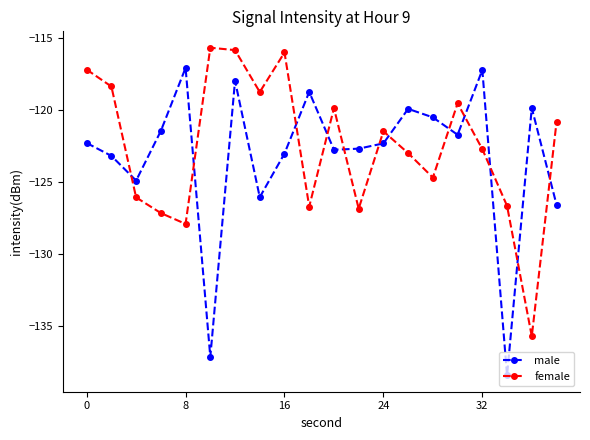

How many interior local peaks does the female series have?

5